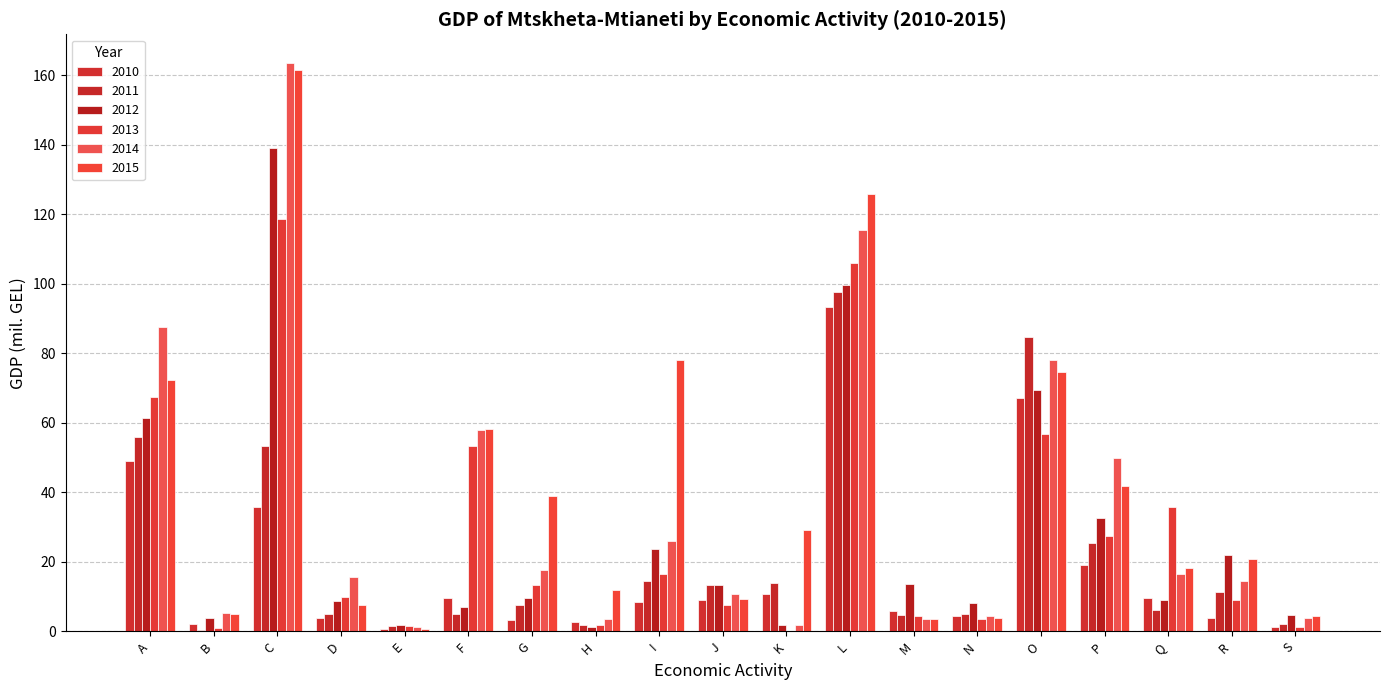

Which series has the largest range (max minus min)?

2014